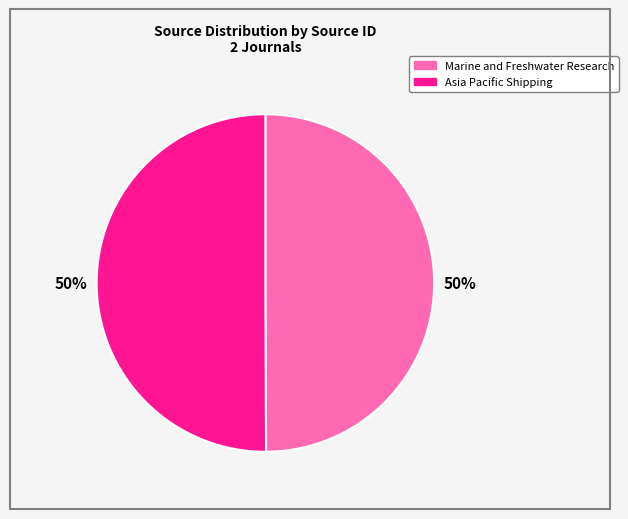

How many segments does this pie chart have?

2